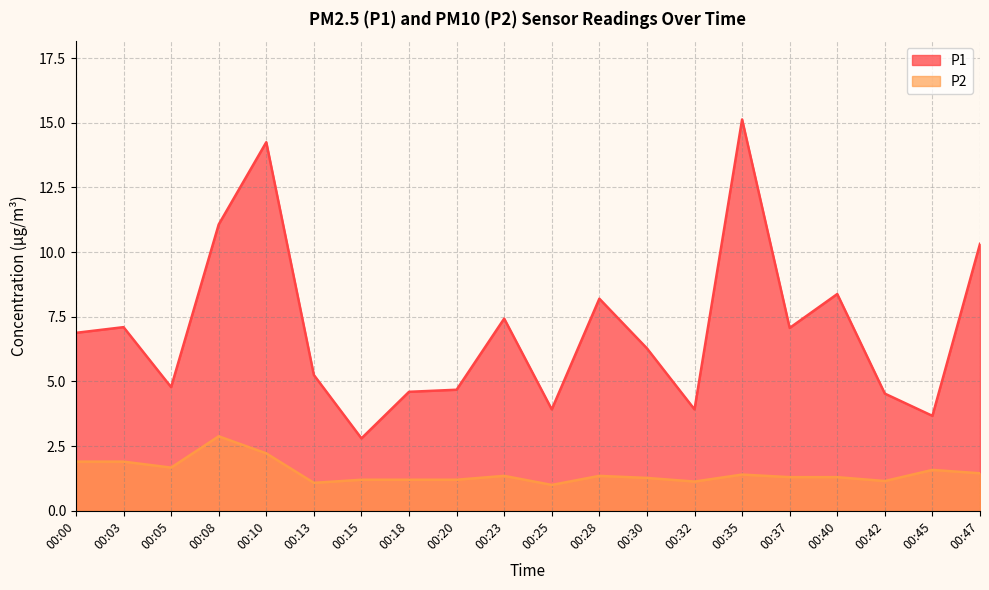

The value of P2 at 00:08 is 4.9. True or false?

False